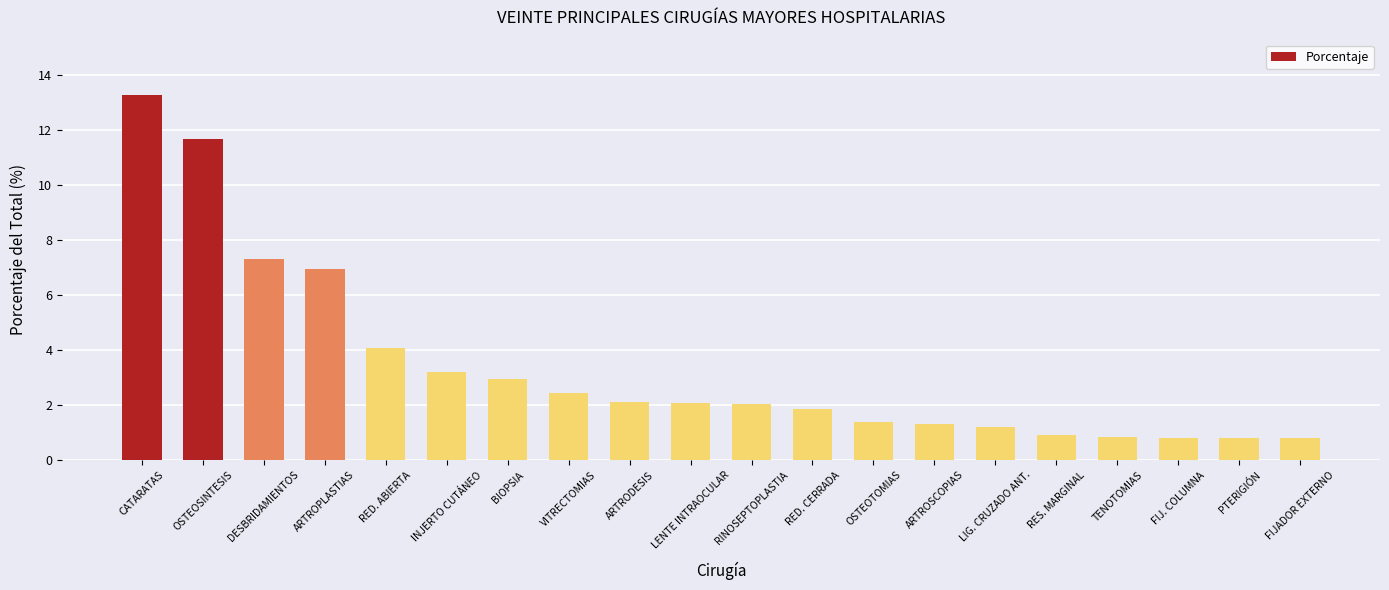

What is the greatest value displayed?

13.3